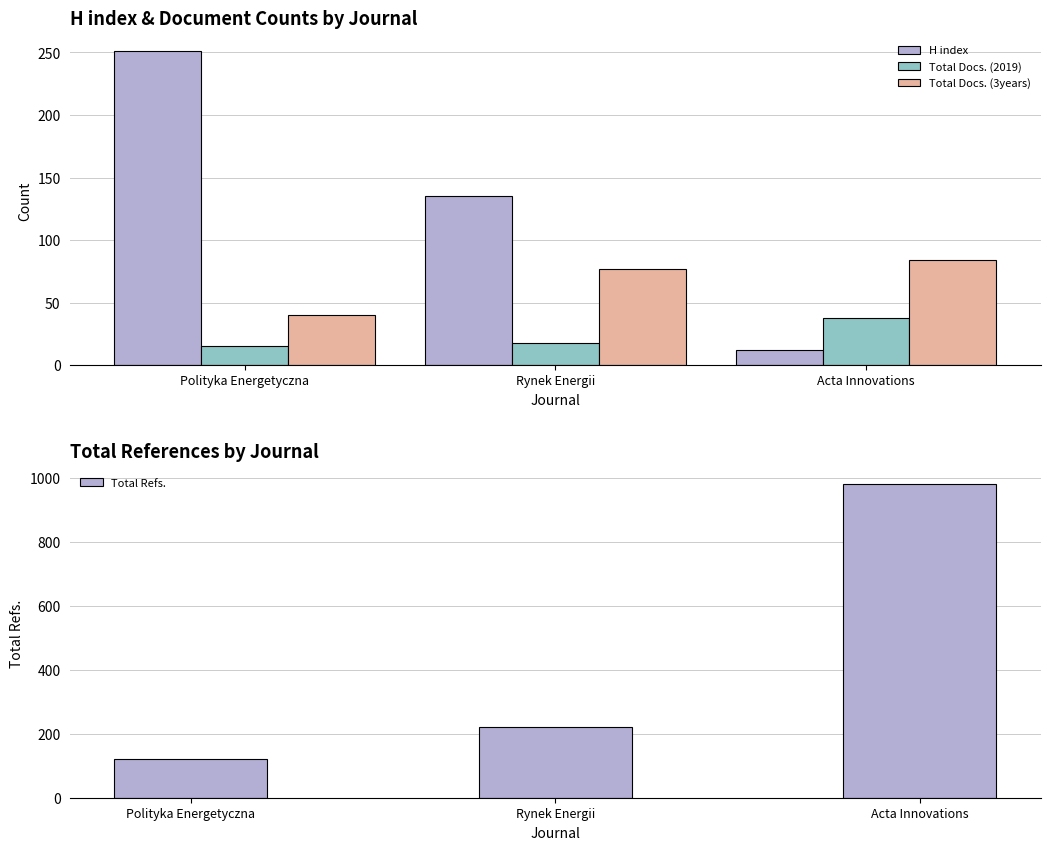

At which category is the sum across all series the highest?

Acta Innovations